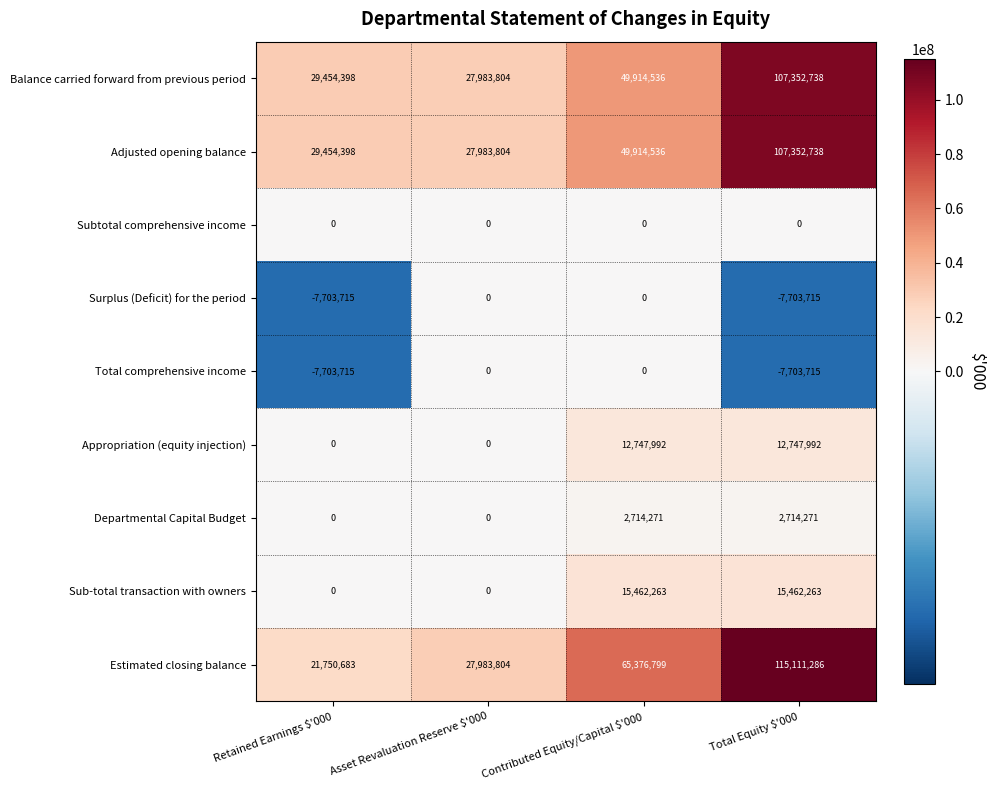

What is the spread (max minus min) of values at Total Equity $'000?

122815001